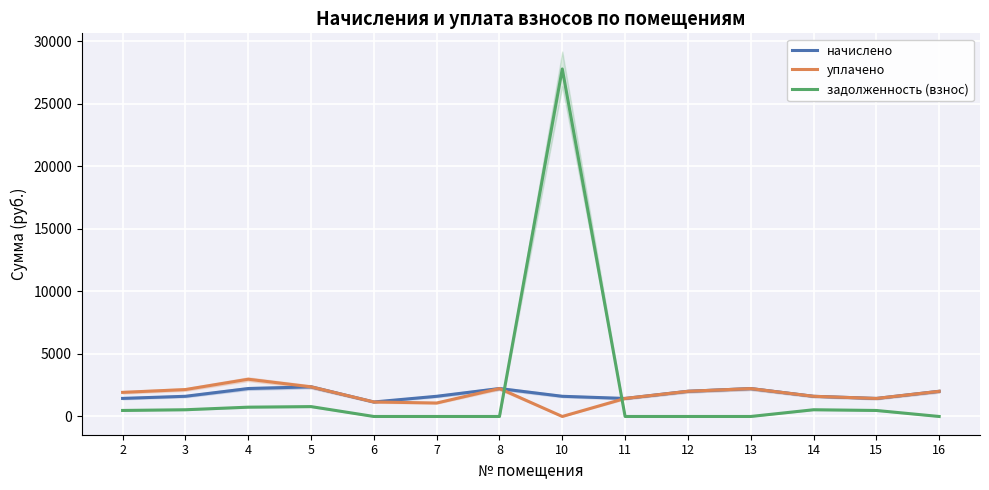

The уплачено series shows 2228.9 at 13. True or false?

True